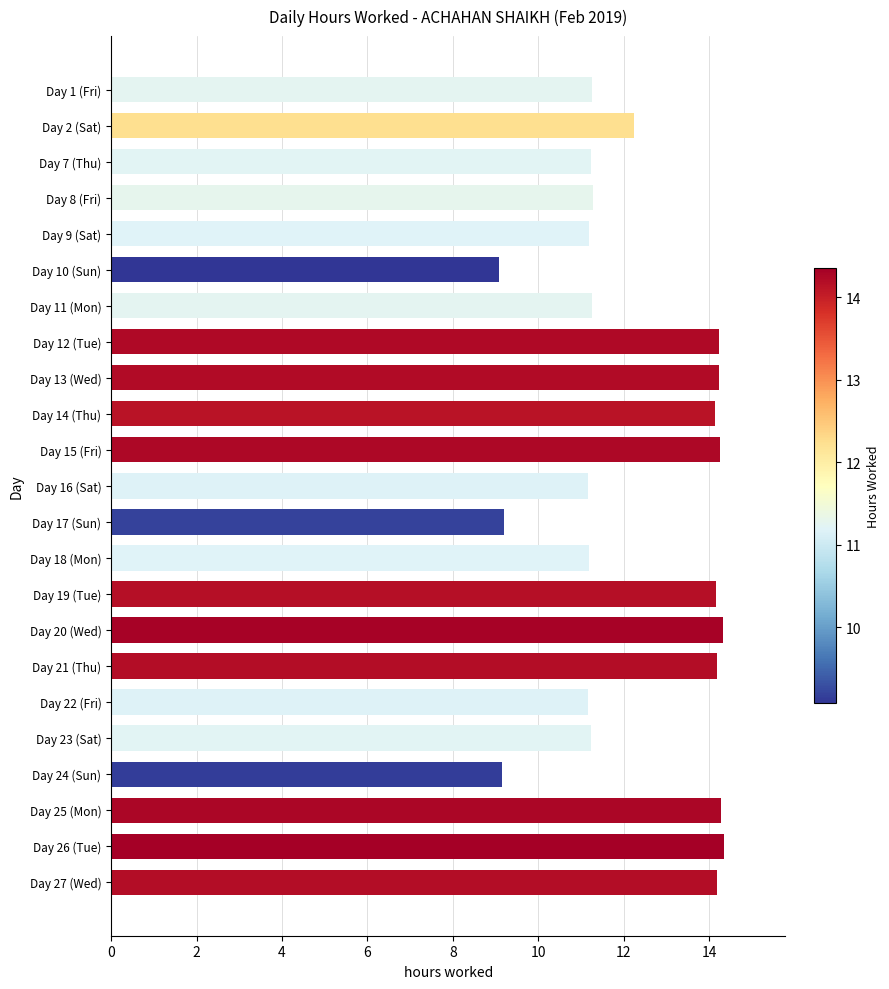

What is the difference between the maximum and minimum values?

5.3